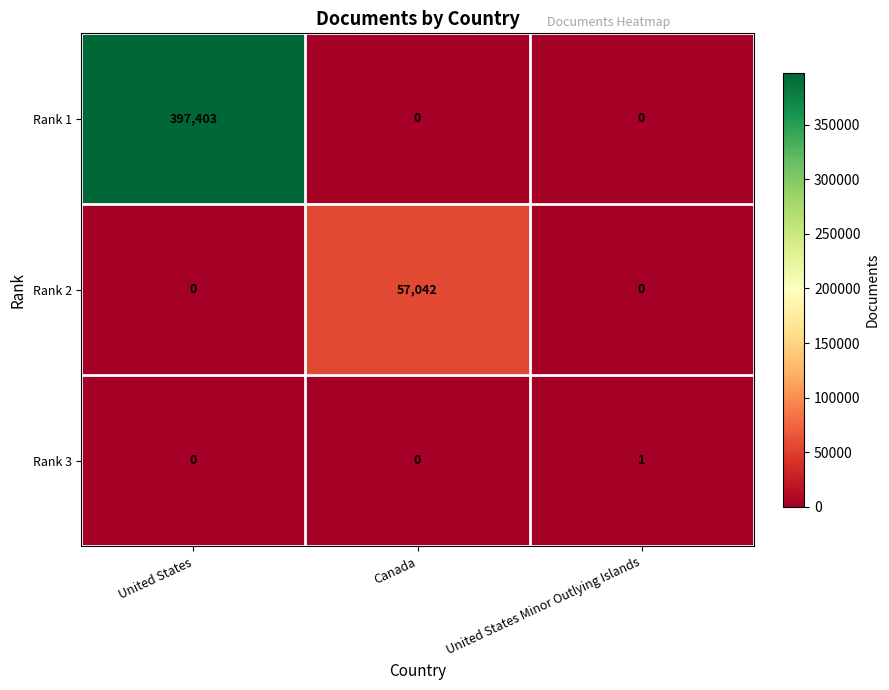

Reading right to left, transcribe all the data shown in this chart.

Rank 1: 0	0	397403
Rank 2: 0	57042	0
Rank 3: 1	0	0